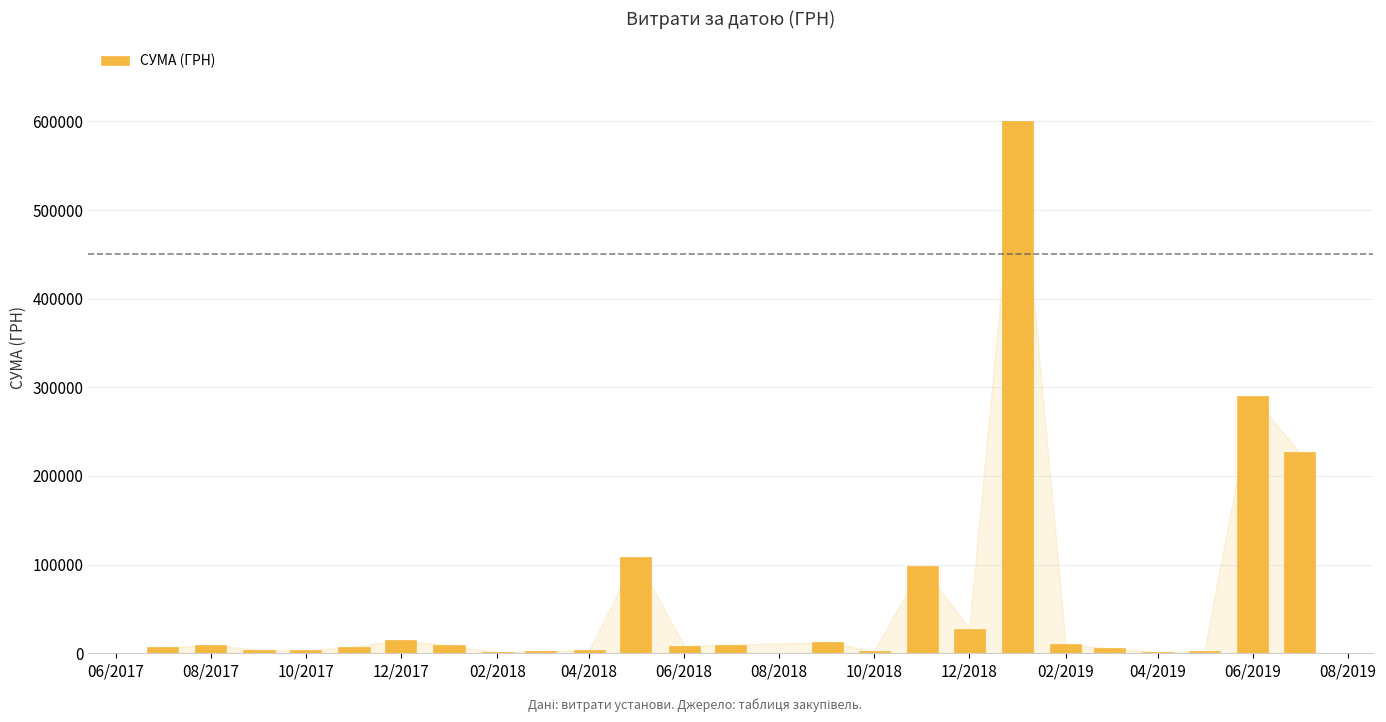

What is the maximum value shown in the chart?

600220.5